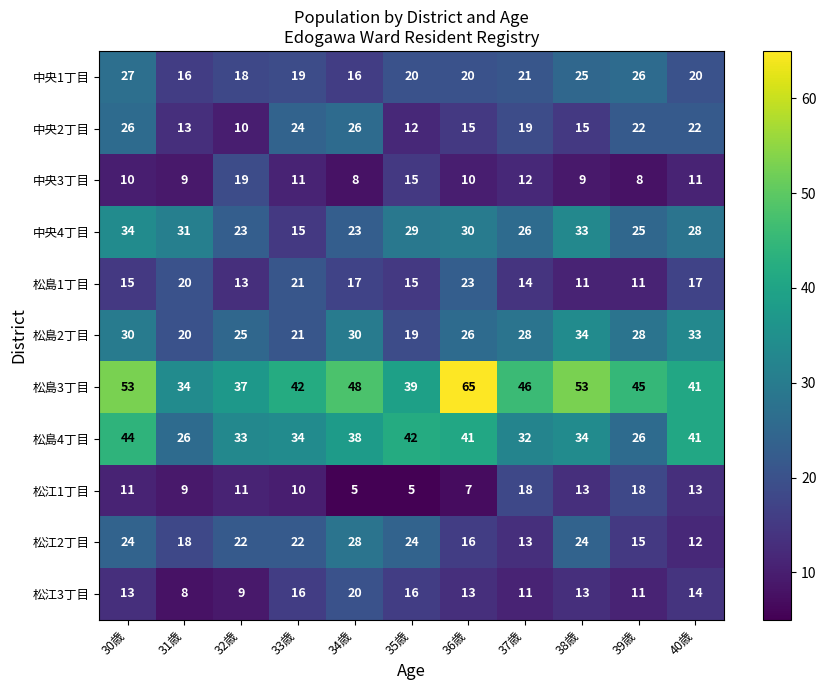

Which series has the largest total across all categories?

松島3丁目